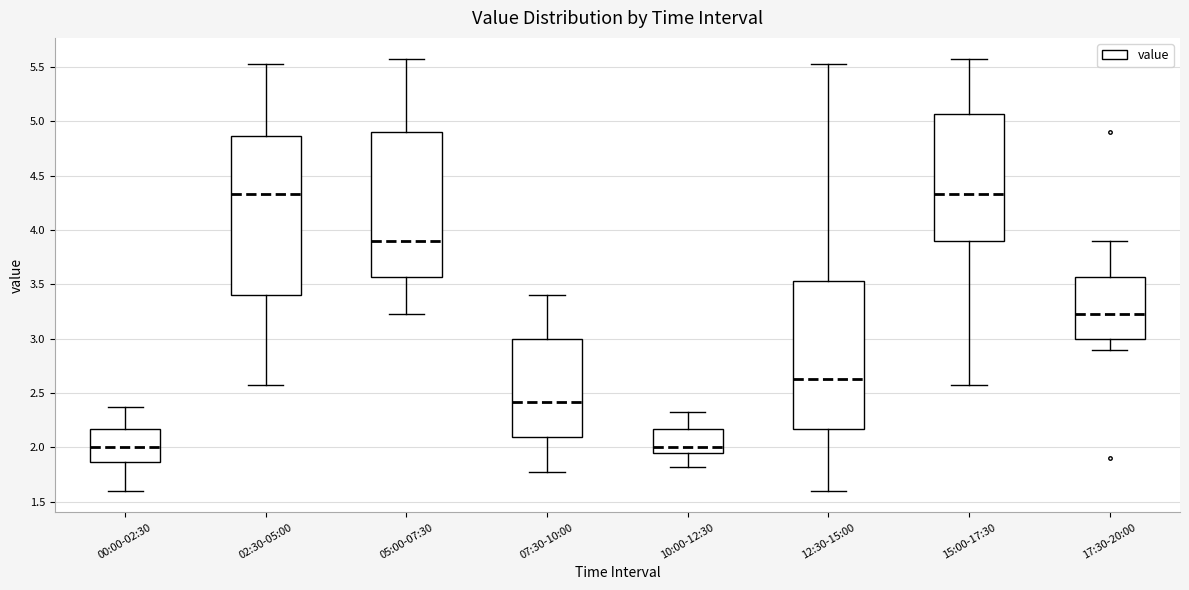

Reading left to right, transcribe this box plot: for each box, give where its median line is, the range the box spans, and where its two whiskers end, as read against the y-axis. The values are not printed on the chart, so give them approximately, as read against the axis.

00:00-02:30: median 2.00, box 1.85 to 2.15, whiskers 1.60 to 2.35
02:30-05:00: median 4.35, box 3.40 to 4.85, whiskers 2.55 to 5.55
05:00-07:30: median 3.90, box 3.55 to 4.90, whiskers 3.25 to 5.55
07:30-10:00: median 2.40, box 2.10 to 3.00, whiskers 1.75 to 3.40
10:00-12:30: median 2.00, box 1.95 to 2.15, whiskers 1.80 to 2.35
12:30-15:00: median 2.65, box 2.15 to 3.55, whiskers 1.60 to 5.55
15:00-17:30: median 4.35, box 3.90 to 5.05, whiskers 2.55 to 5.55
17:30-20:00: median 3.25, box 3.00 to 3.55, whiskers 2.90 to 3.90